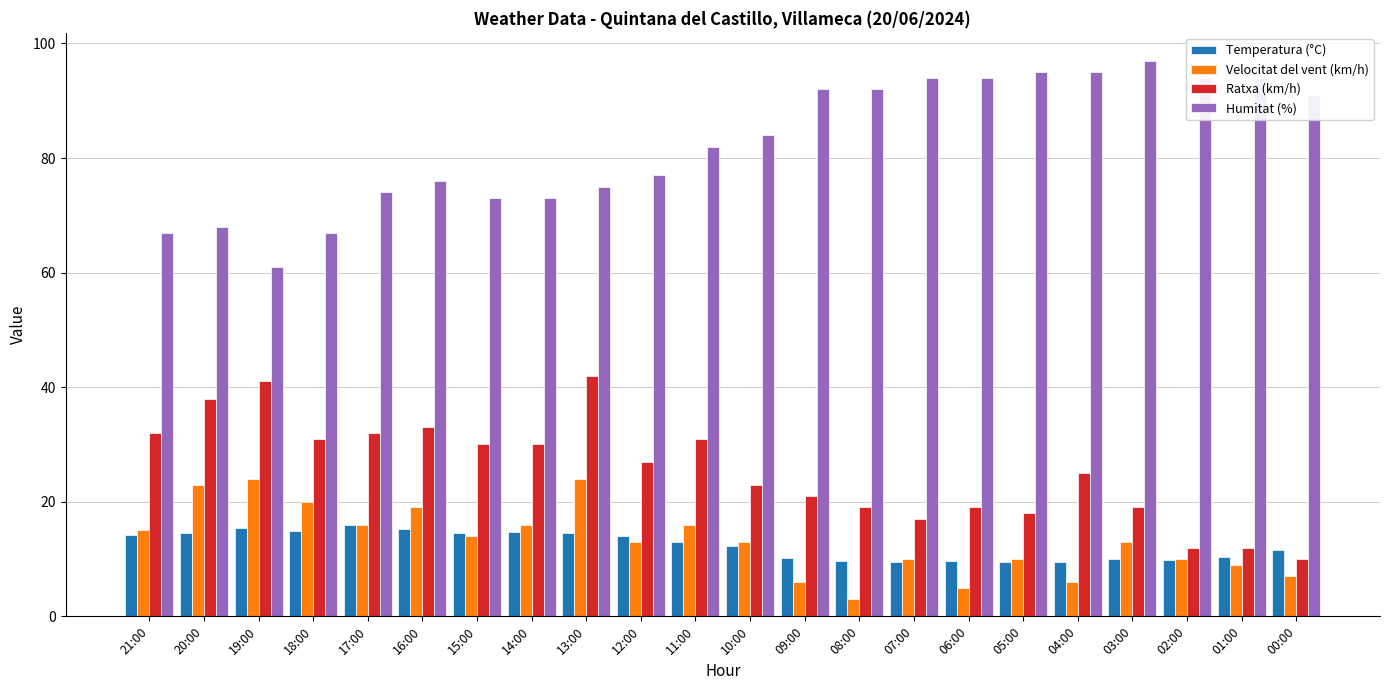

What is the sum of the Humitat (%) values at 11:00 and 00:00?

173.0